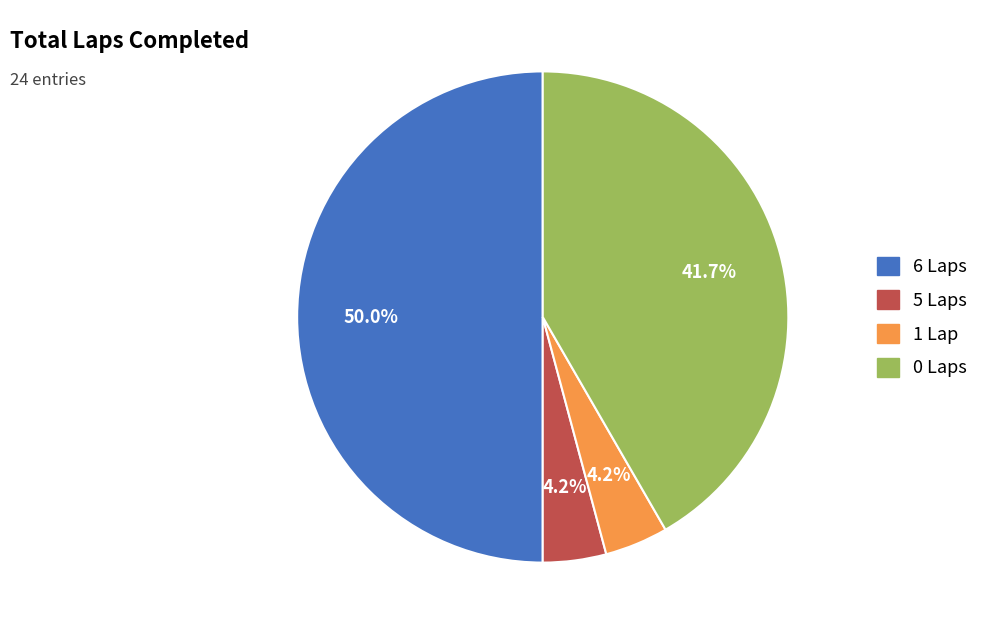

To the nearest percent, what is the average slice percentage?

25%